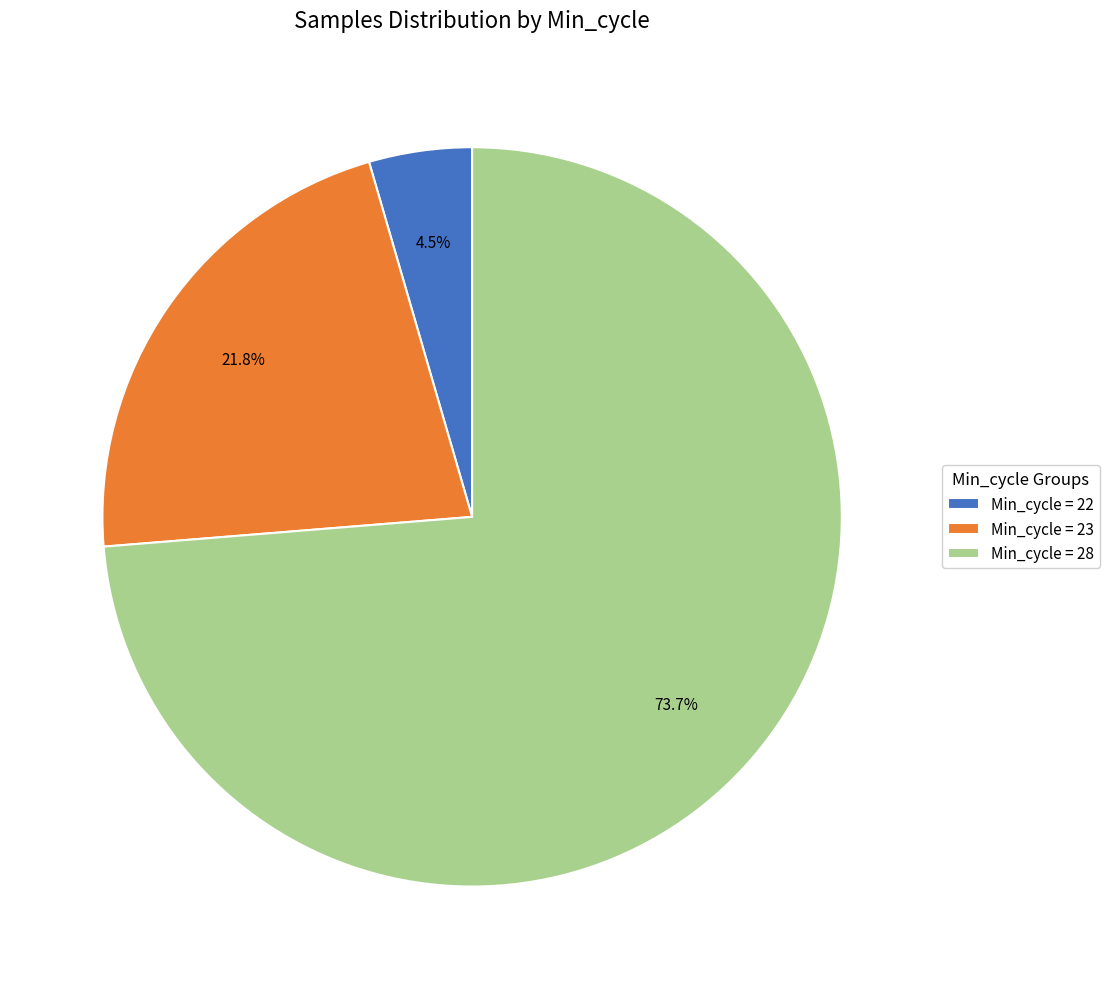

Which category accounts for the majority?

Min_cycle = 28